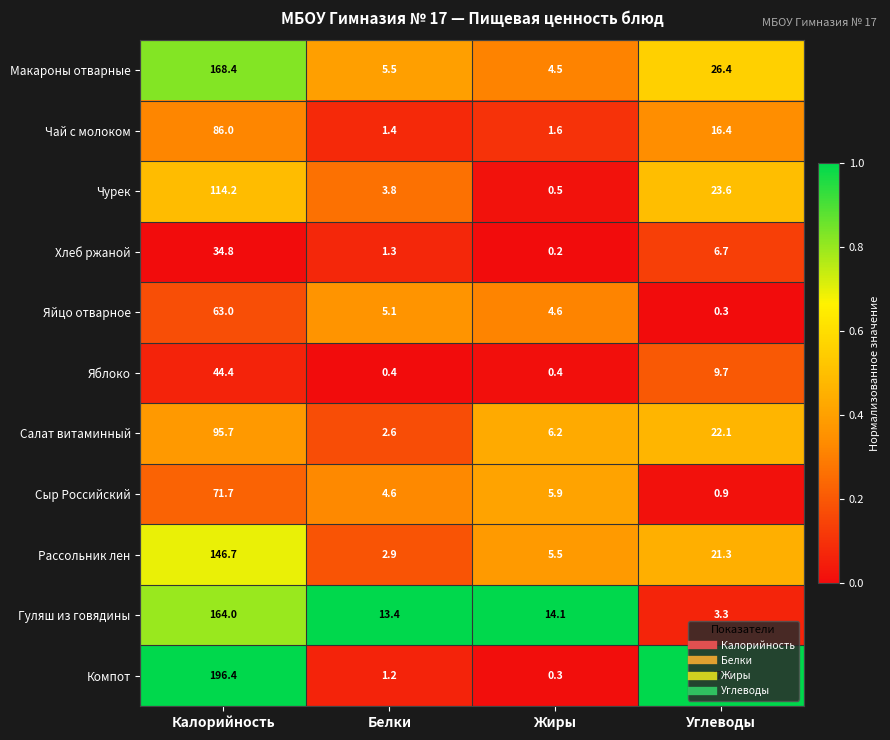

Which series has the widest spread of values?

Компот